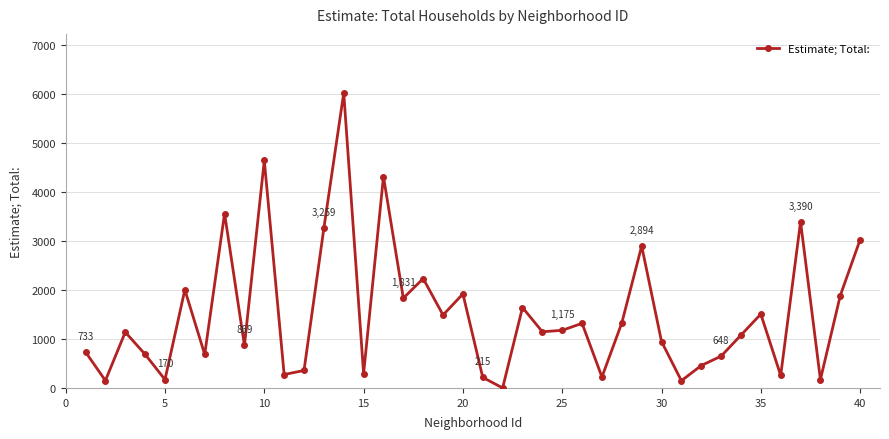

True or false: the data has more than 0 interior local peaks.

True